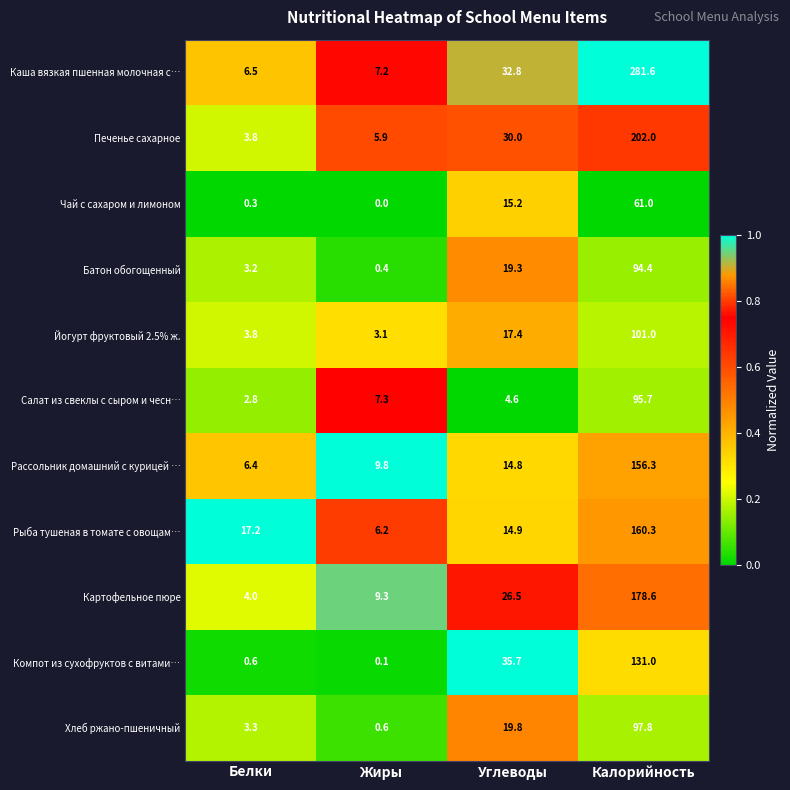

Is it true that Рыба тушеная в томате с овощам… equals 9.0 at Белки?

False